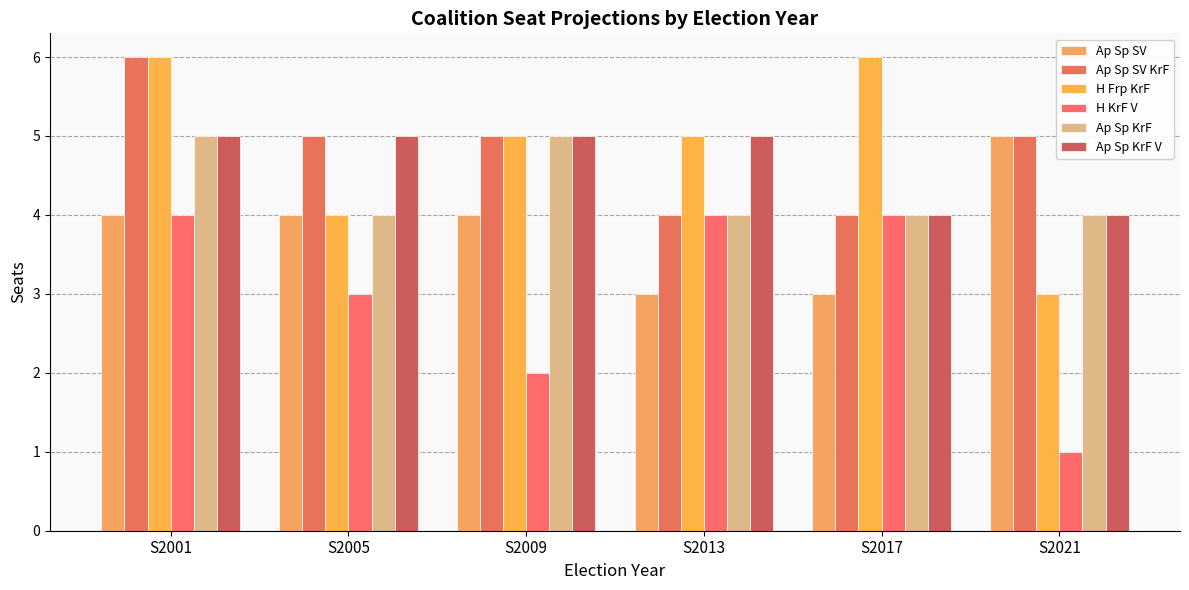

Reading right to left, extract all data points from this chart.

Ap Sp SV: S2021=5	S2017=3	S2013=3	S2009=4	S2005=4	S2001=4
Ap Sp SV KrF: S2021=5	S2017=4	S2013=4	S2009=5	S2005=5	S2001=6
H Frp KrF: S2021=3	S2017=6	S2013=5	S2009=5	S2005=4	S2001=6
H KrF V: S2021=1	S2017=4	S2013=4	S2009=2	S2005=3	S2001=4
Ap Sp KrF: S2021=4	S2017=4	S2013=4	S2009=5	S2005=4	S2001=5
Ap Sp KrF V: S2021=4	S2017=4	S2013=5	S2009=5	S2005=5	S2001=5